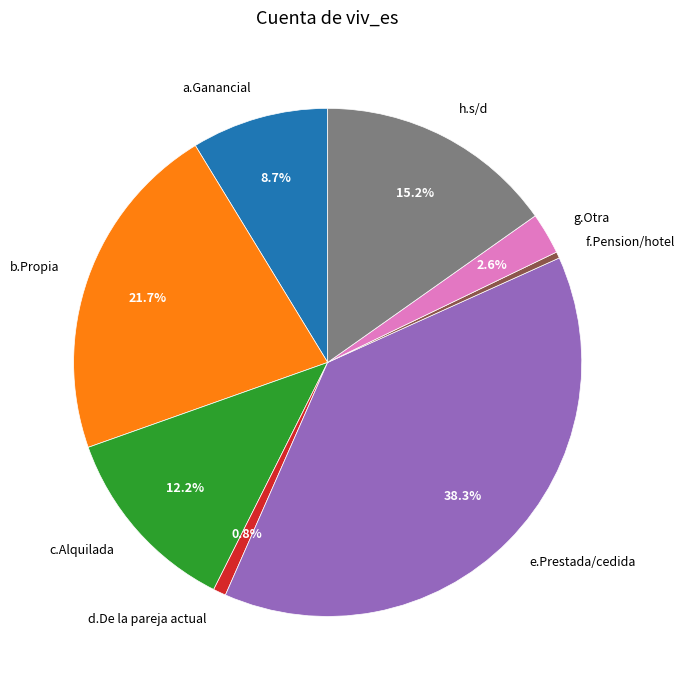

To the nearest percent, what percentage of the pie is d.De la pareja actual?

1%